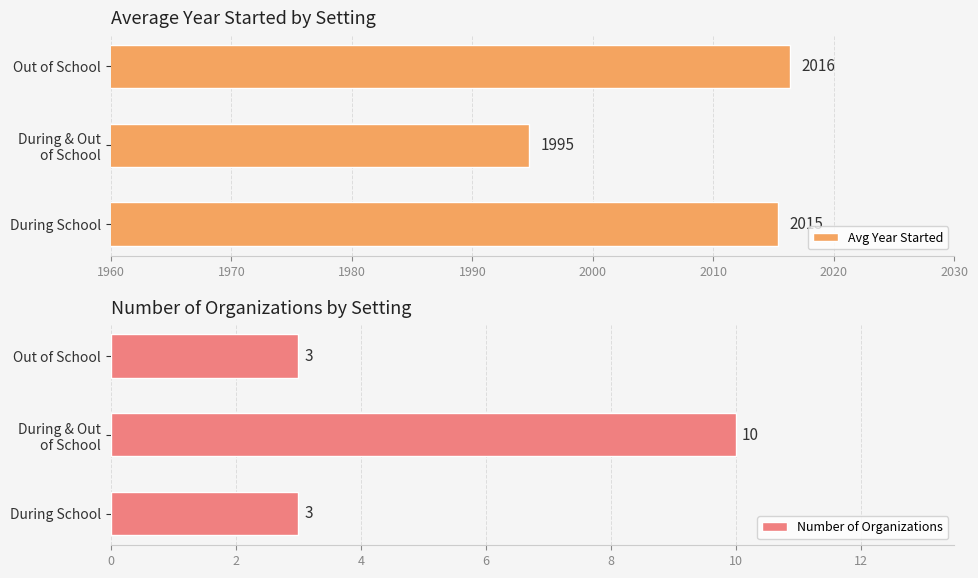

What value does the Number of Organizations series have at Out of School?

3